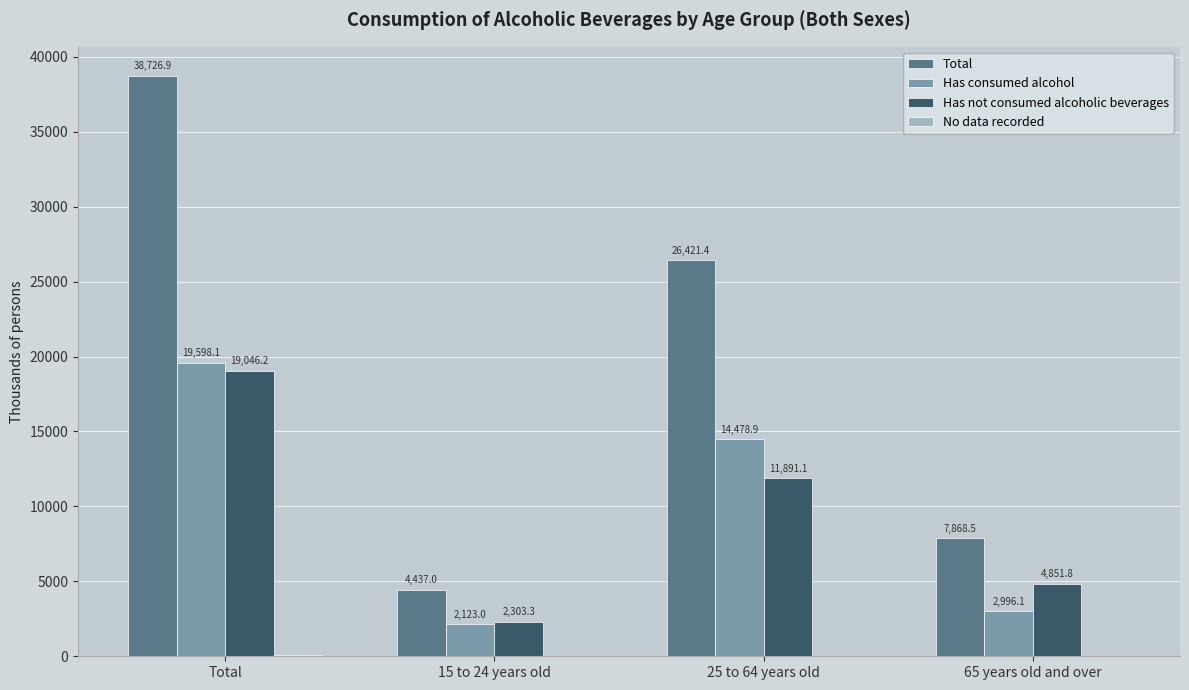

How many distinct data groups are displayed?

4